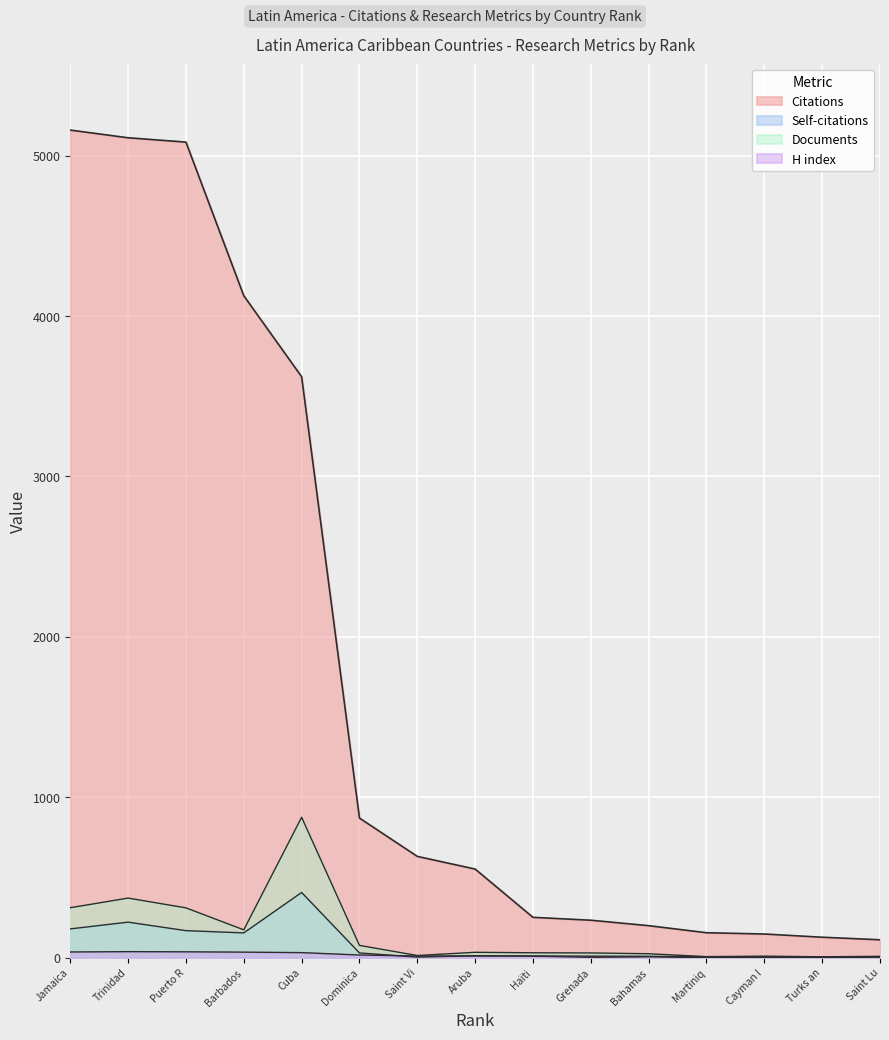

Reading right to left, what are all the values shown in this chart?

Citations: 111	127	147	155	199	233	251	552	631	870	3622	4127	5085	5112	5160
Self-citations: 3	0	2	0	5	2	9	12	3	29	406	154	168	221	179
Documents: 8	5	9	6	24	29	30	33	13	76	875	173	310	371	311
H index: 3	3	4	5	8	9	10	10	10	16	31	34	36	37	35